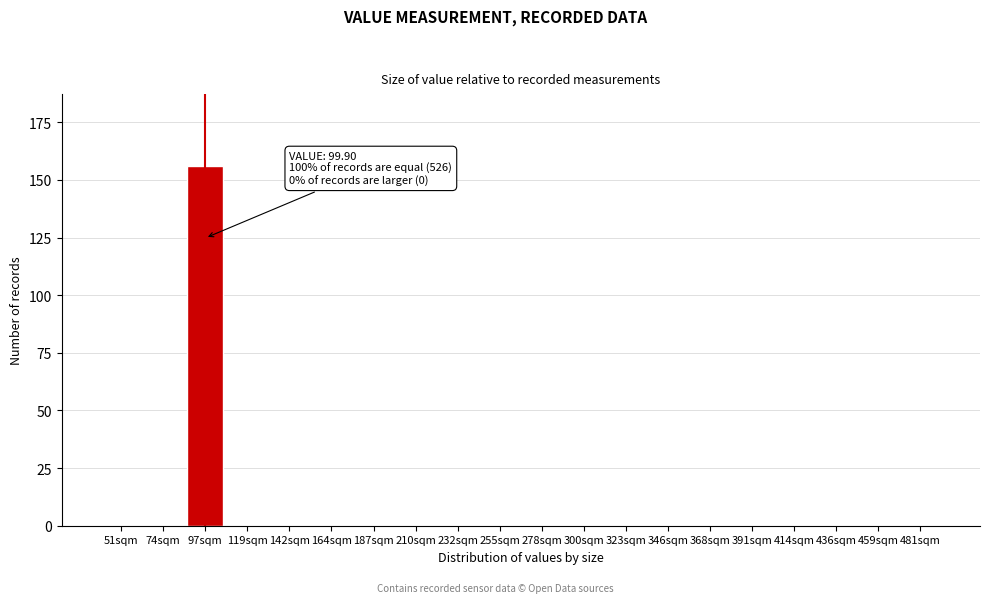

Reading left to right, transcribe all the data shown in this chart.

51sqm=0	74sqm=0	97sqm=156	119sqm=0	142sqm=0	164sqm=0	187sqm=0	210sqm=0	232sqm=0	255sqm=0	278sqm=0	300sqm=0	323sqm=0	346sqm=0	368sqm=0	391sqm=0	414sqm=0	436sqm=0	459sqm=0	481sqm=0